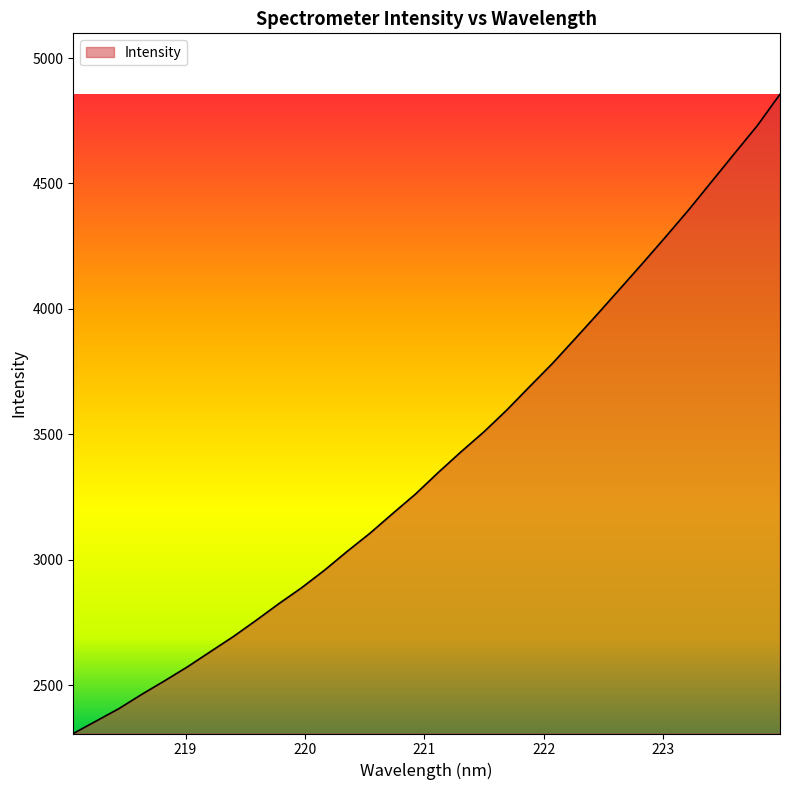

What is the smallest value displayed?

2308.3